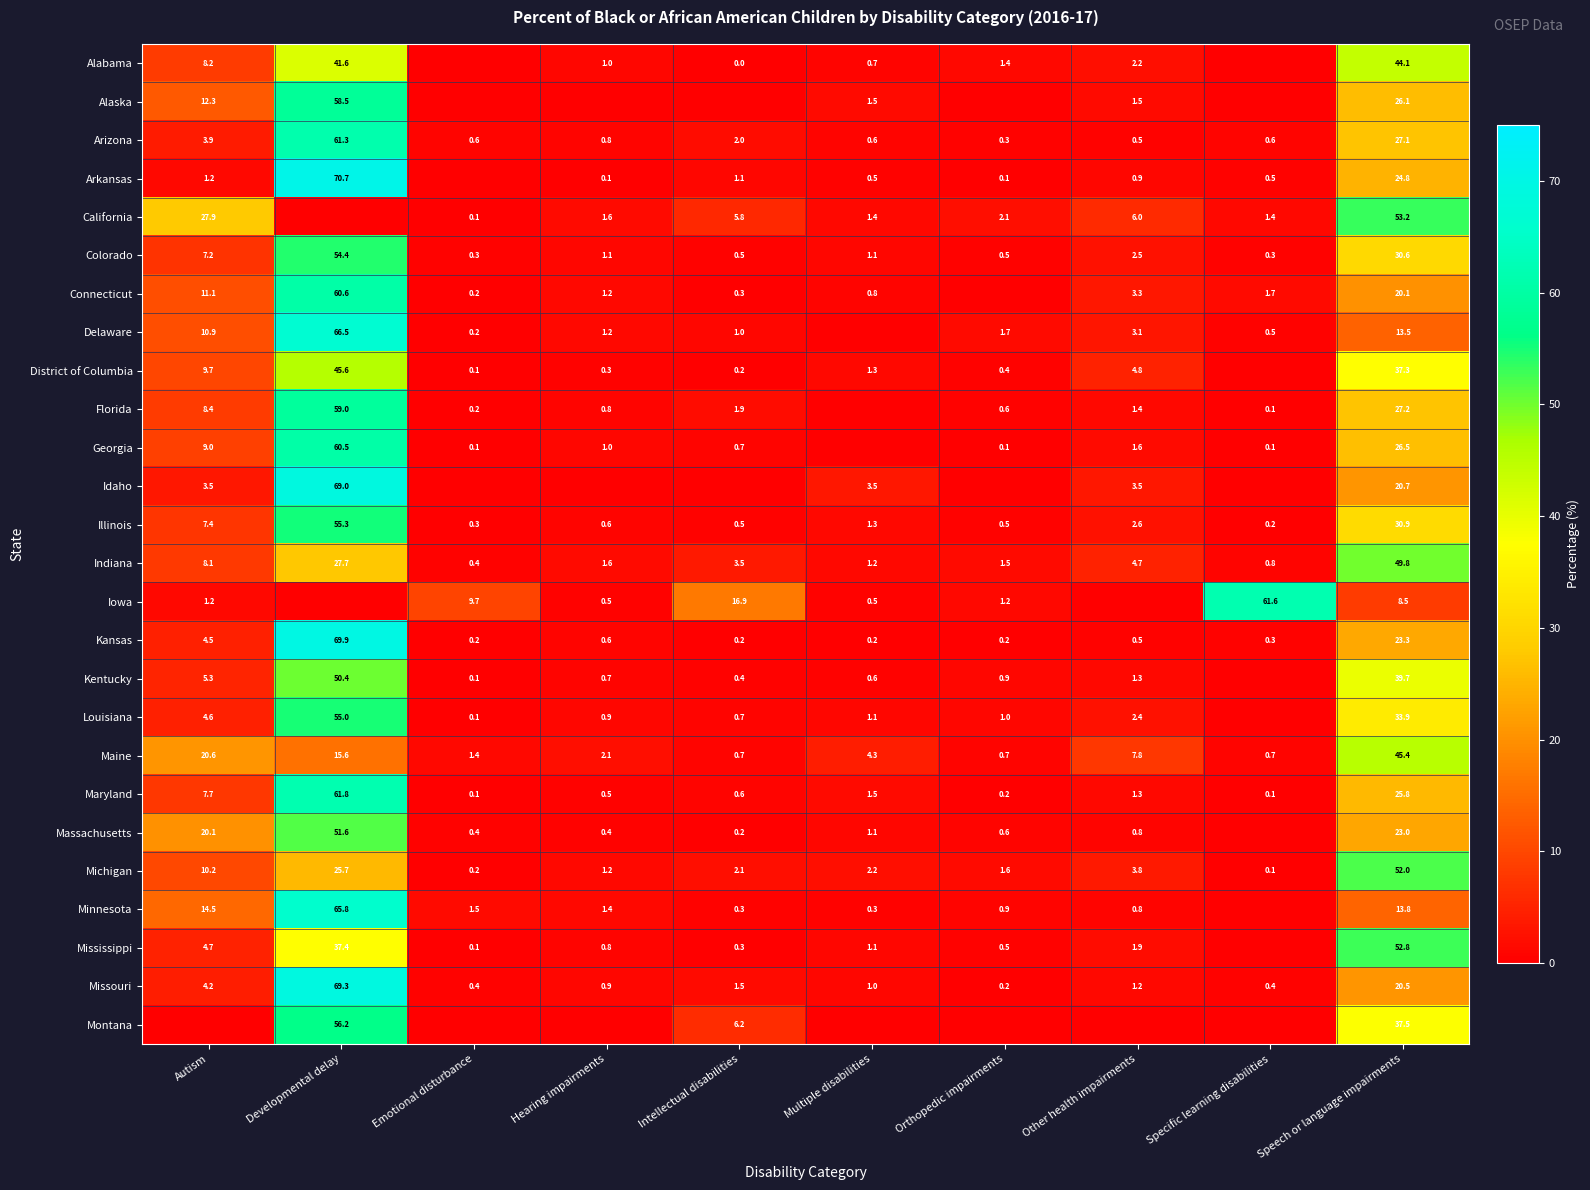

At which label does Kansas reach its peak?

Developmental delay